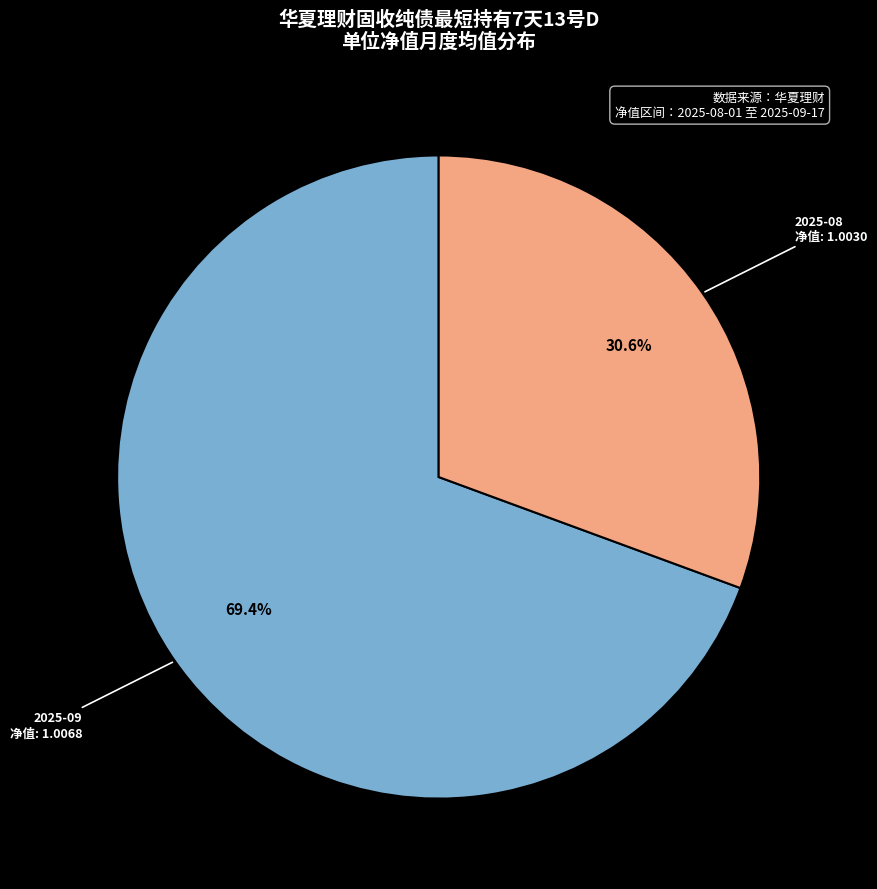

Is there a majority slice in this chart?

Yes